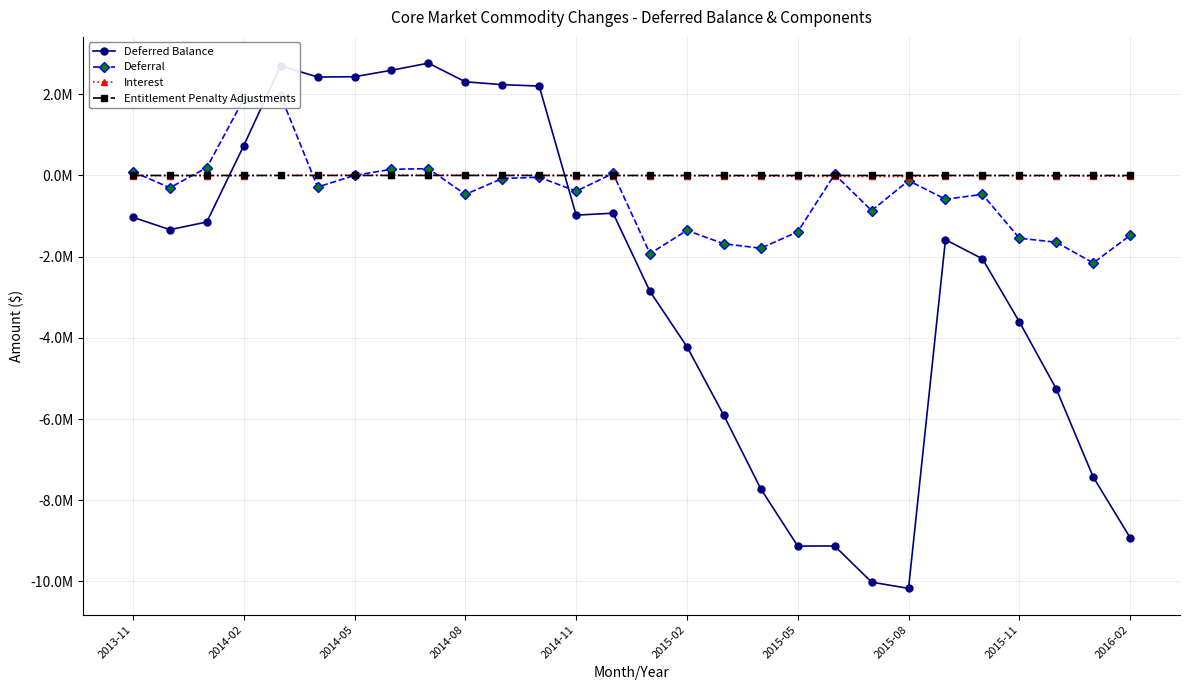

Is it true that Entitlement Penalty Adjustments equals 60.7 at 2015-02?

False